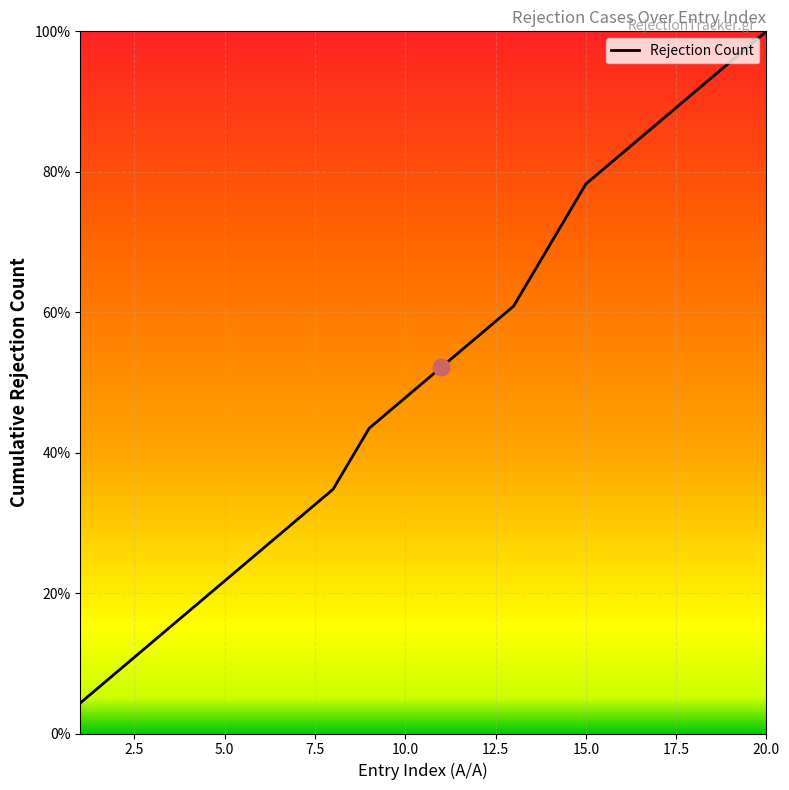

What is the minimum value shown in the chart?

4.3